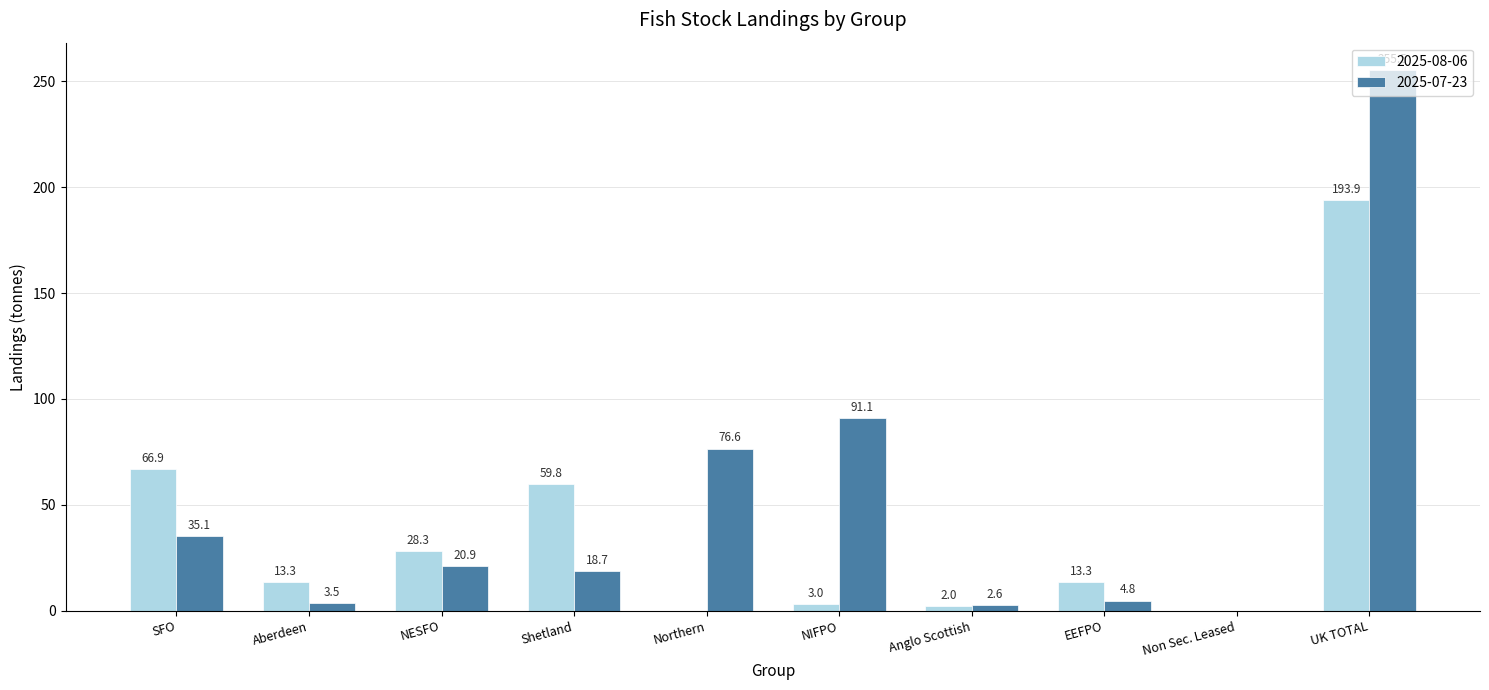

What is the total value across all series at Anglo Scottish?

4.6